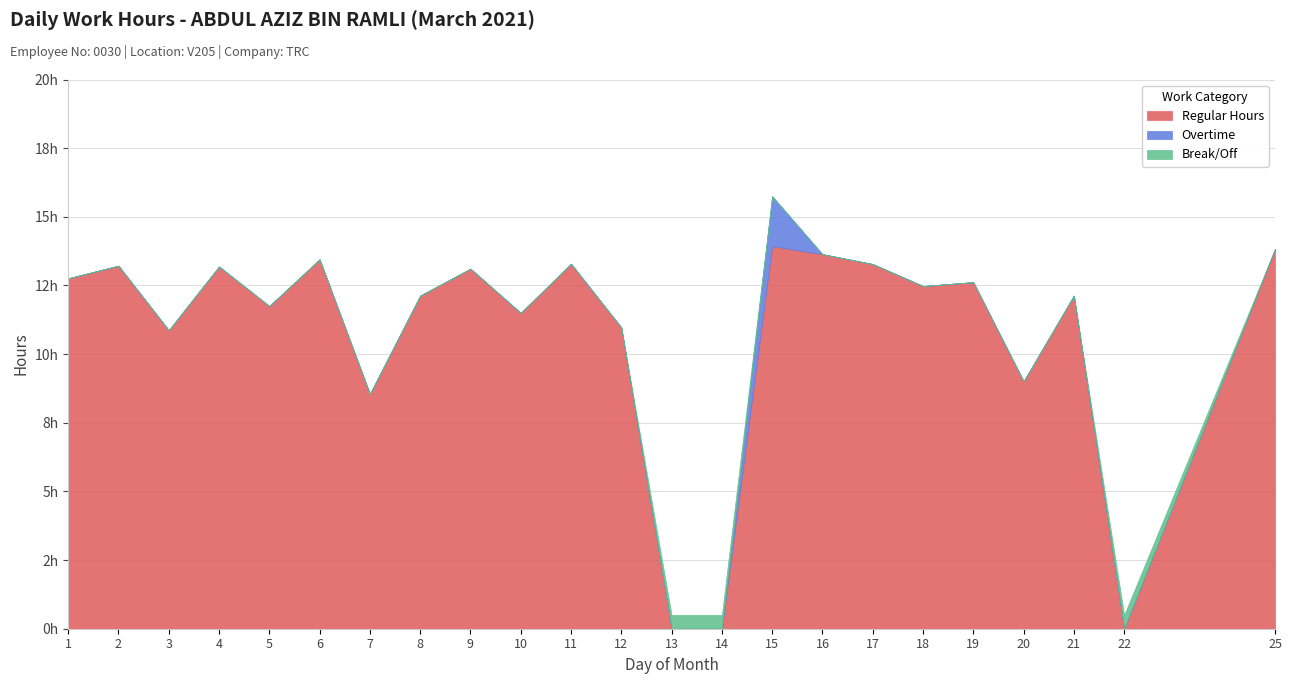

What is the value of the Regular Hours point at the 6th from the left?

13.4